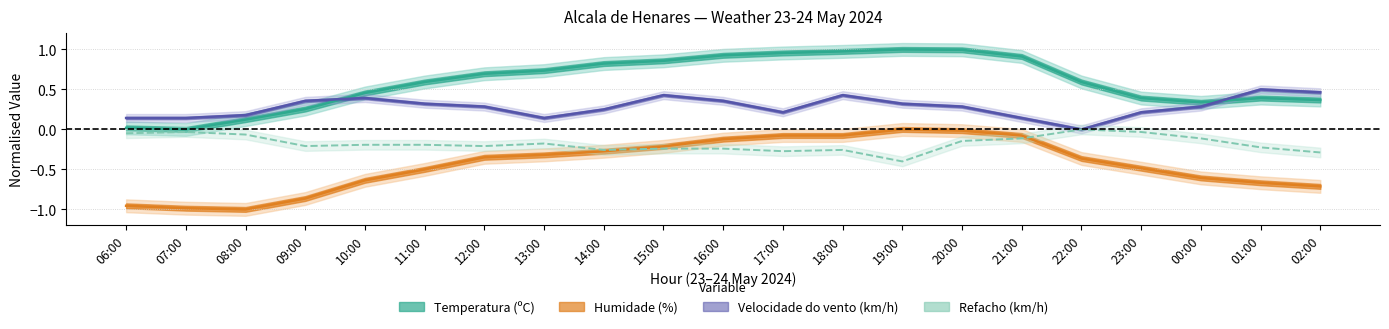

What position from the left is 14:00?

9